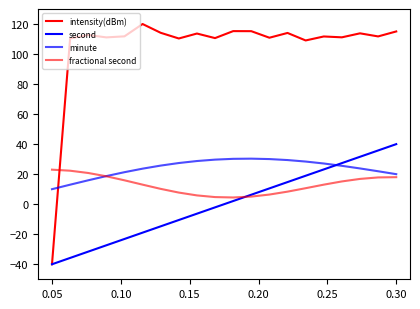

Is this an area chart (filled region under the line)?

No